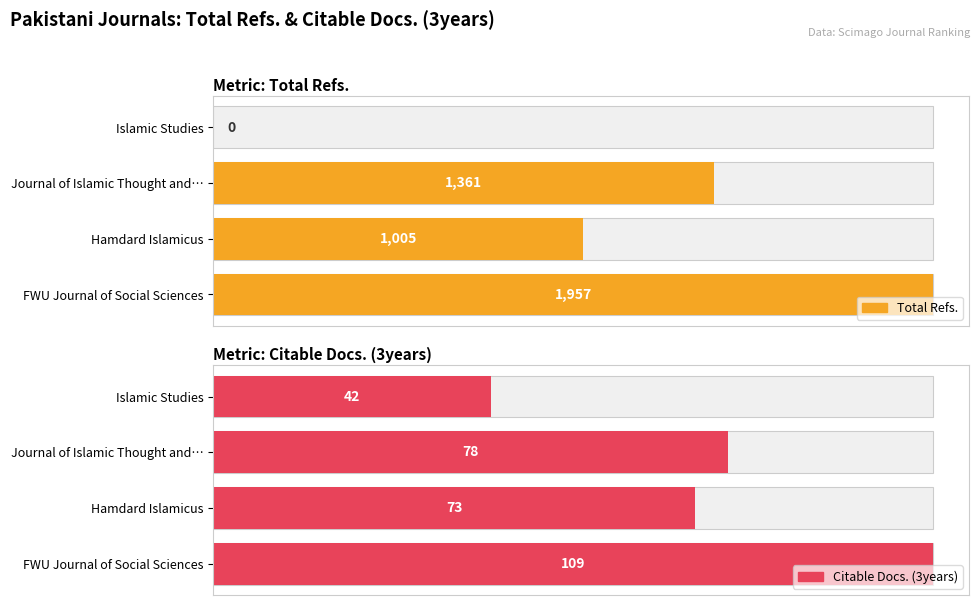

What are all the series names shown in the legend?

Total Refs., Citable Docs. (3years)